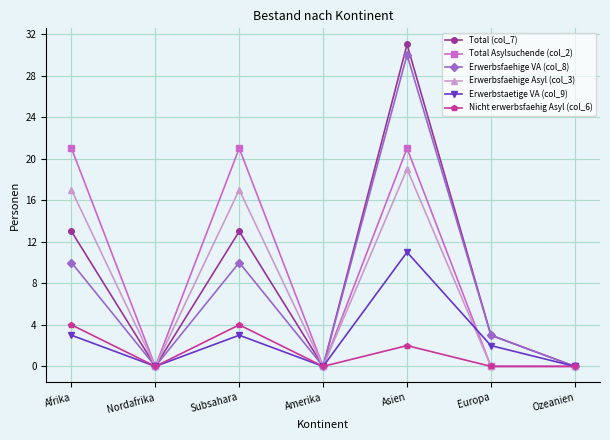

How many distinct data groups are displayed?

6